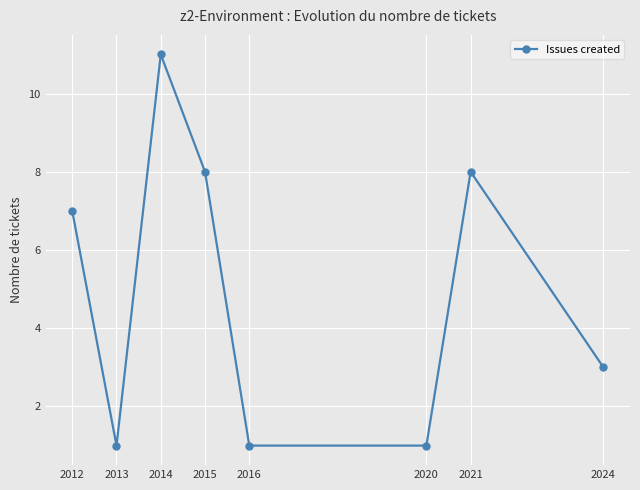

The chart shows a value of 7 at 2012. True or false?

True